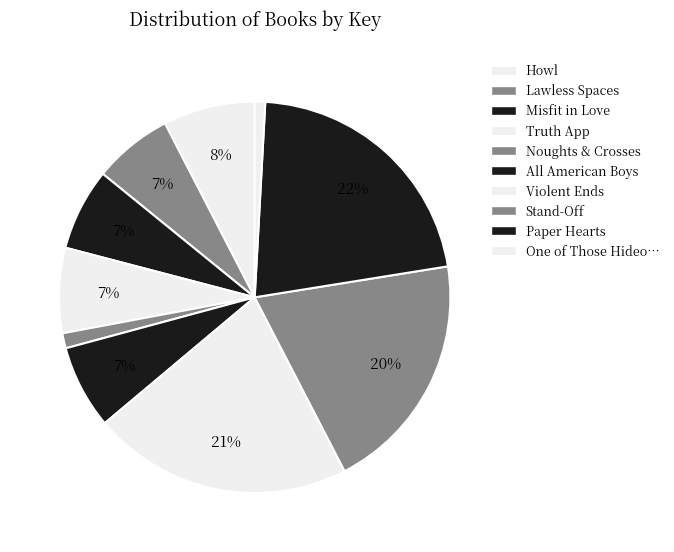

Count the number of slices in the pie.

10